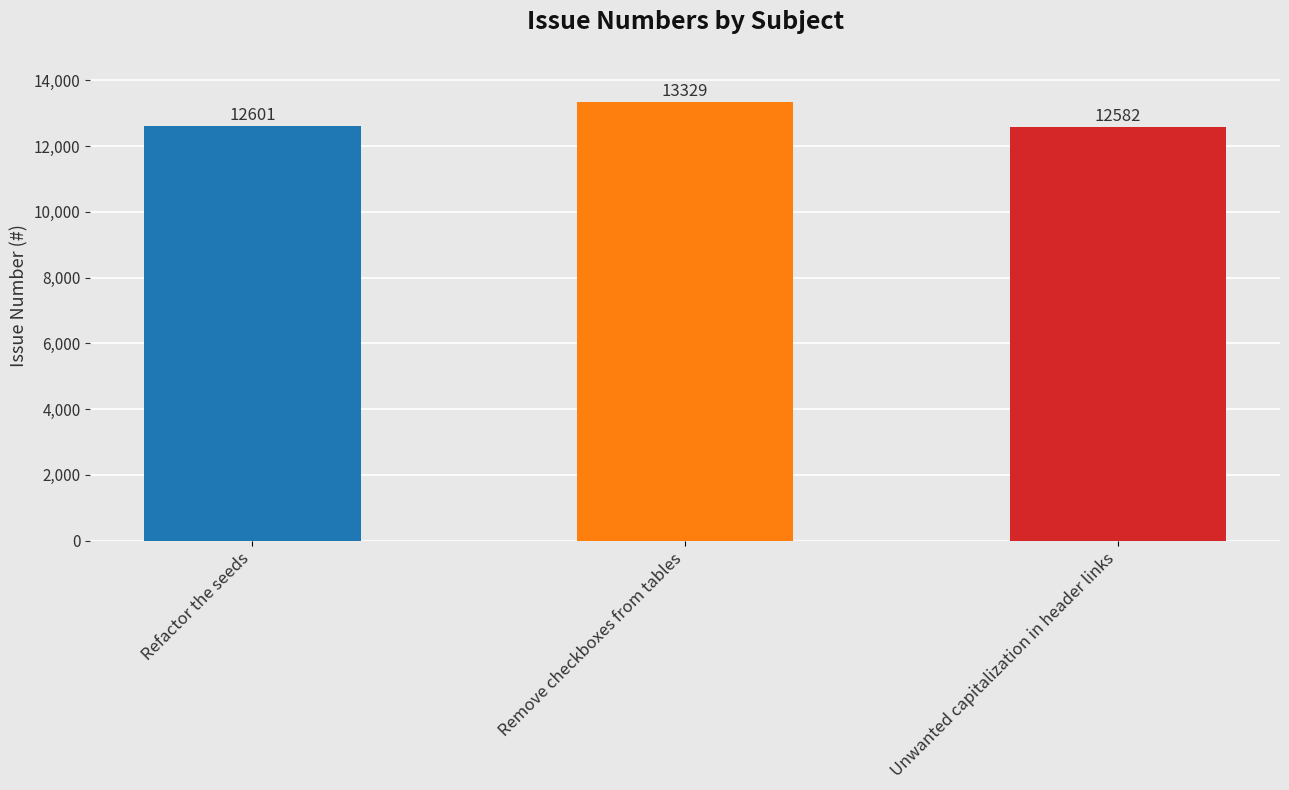

What is the sum of all values?

38512